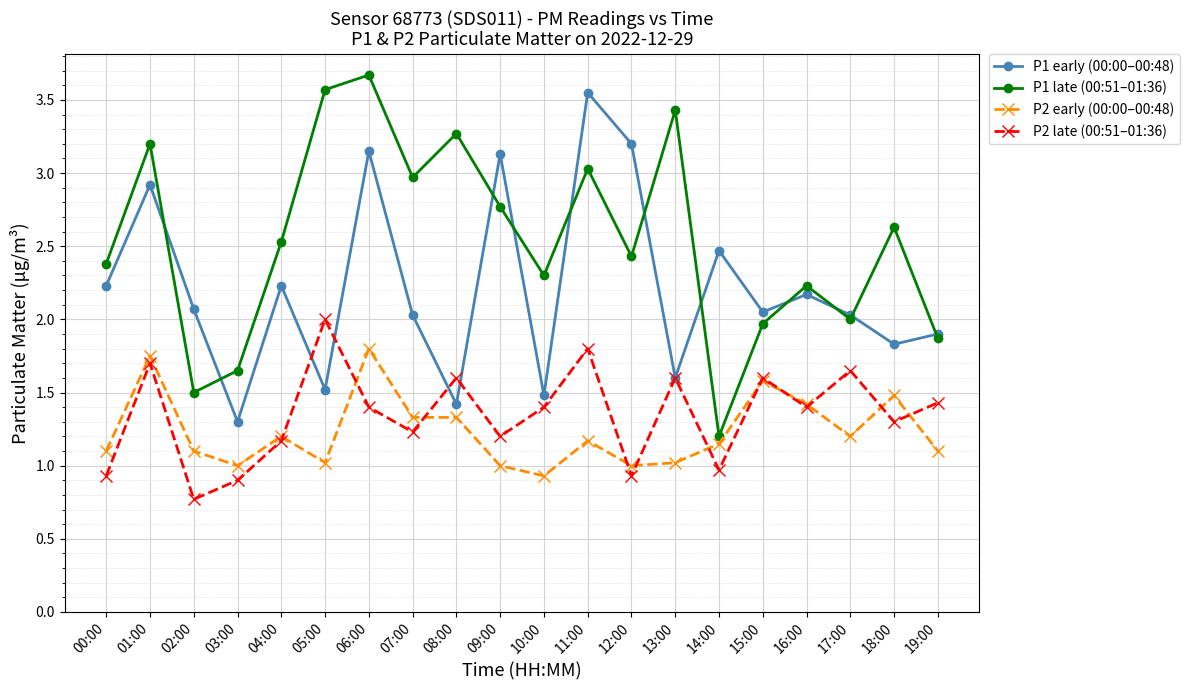

What is the maximum value shown in the chart?

3.7